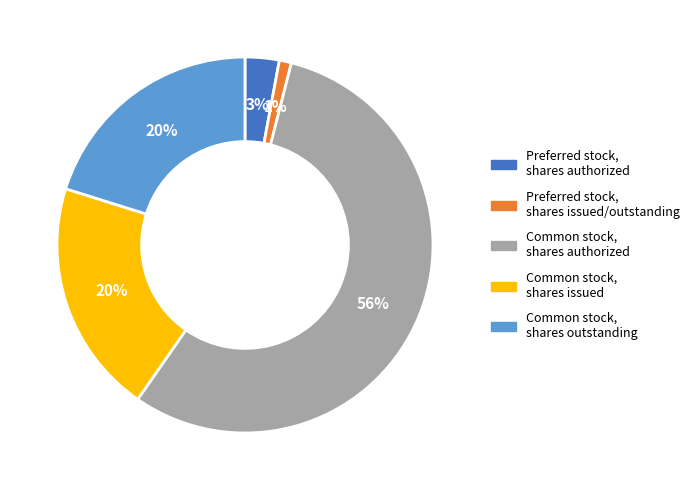

To the nearest percent, what is the difference between the largest and smallest slice percentages?

55%